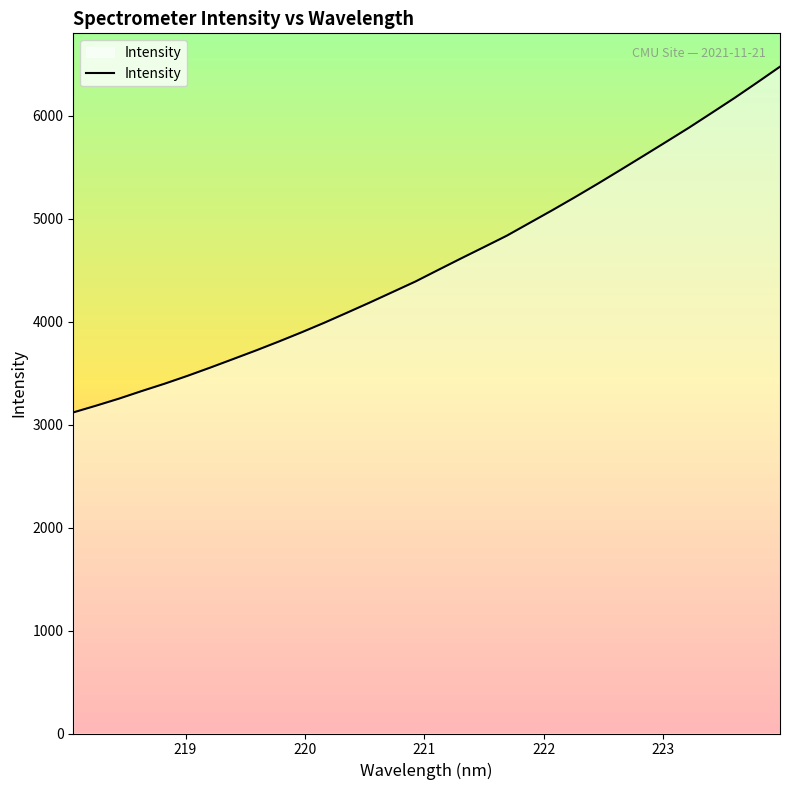

What is the minimum value shown in the chart?

3118.7